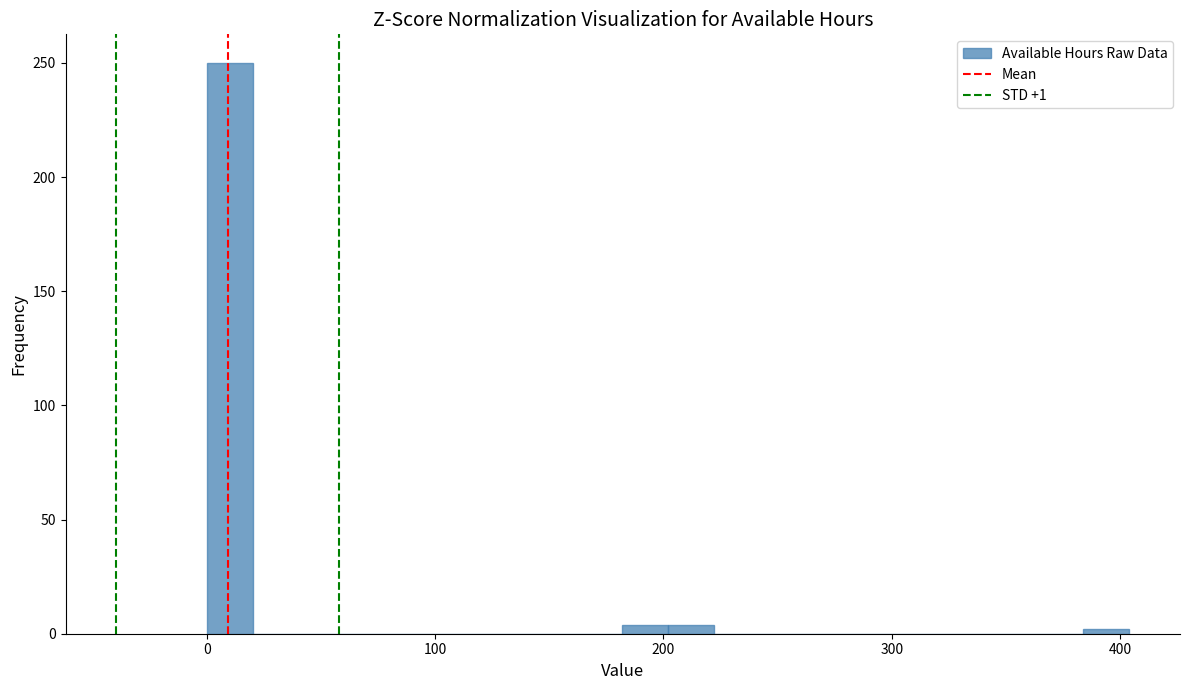

Read against the x-axis, roughly where is the centre of the tallest bar?

10